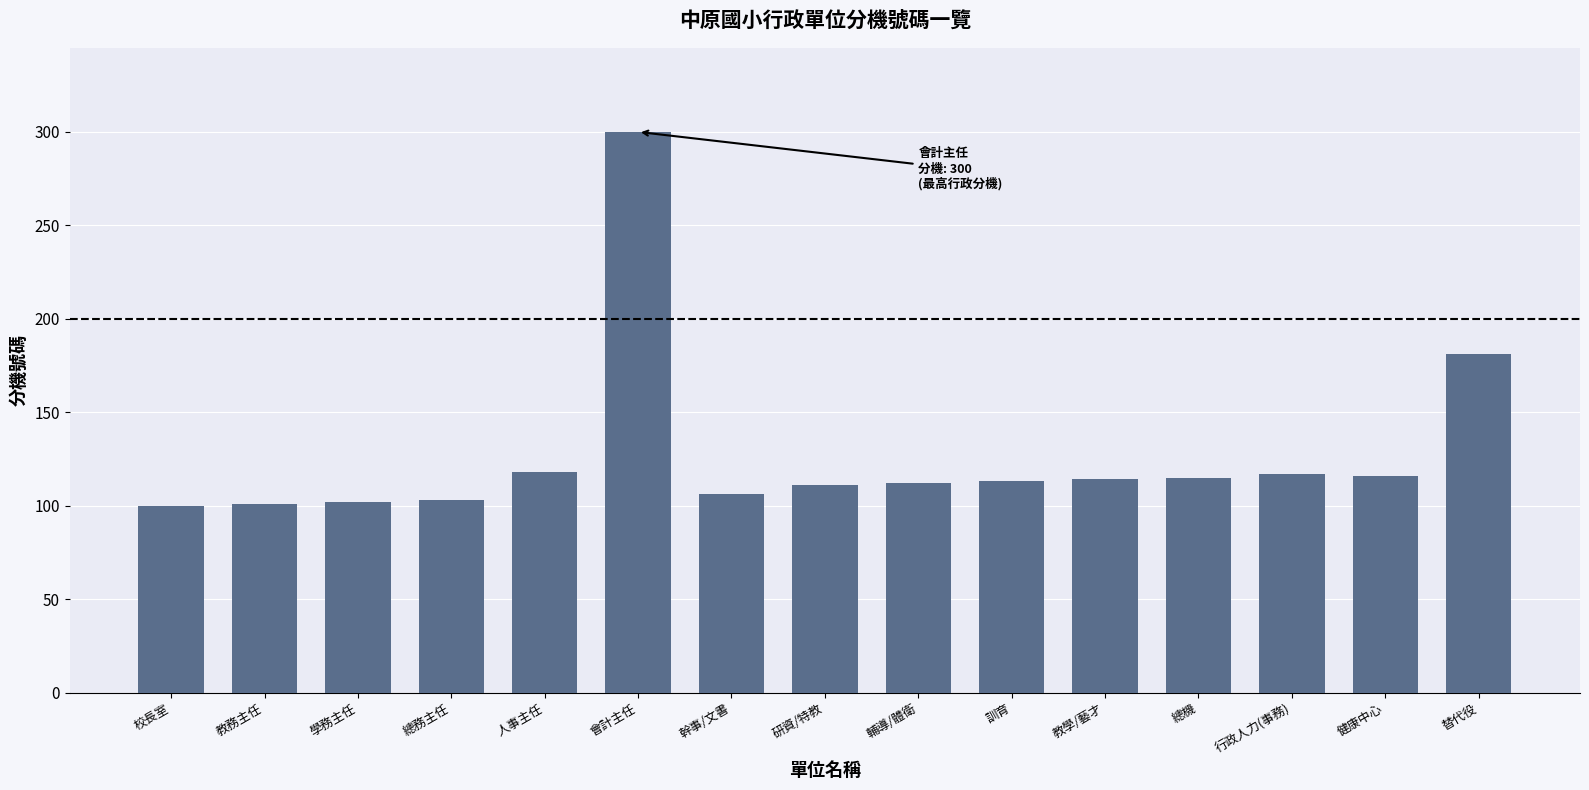

What value does the data have at 幹事/文書?

106